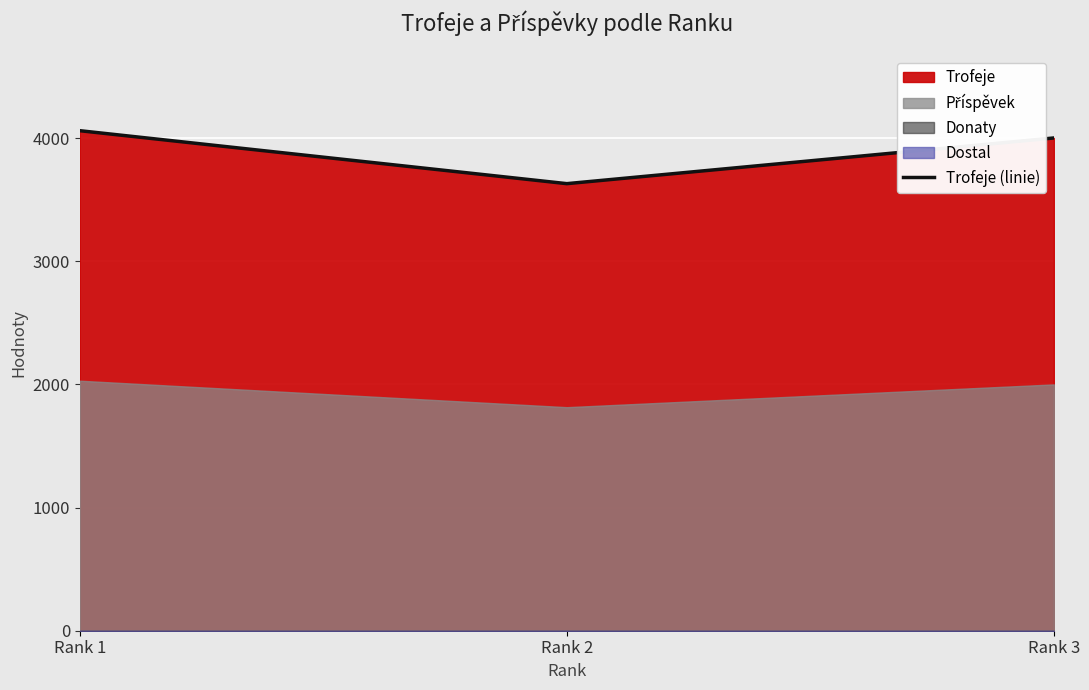

Count the values in the range 3630 to 4060.

3